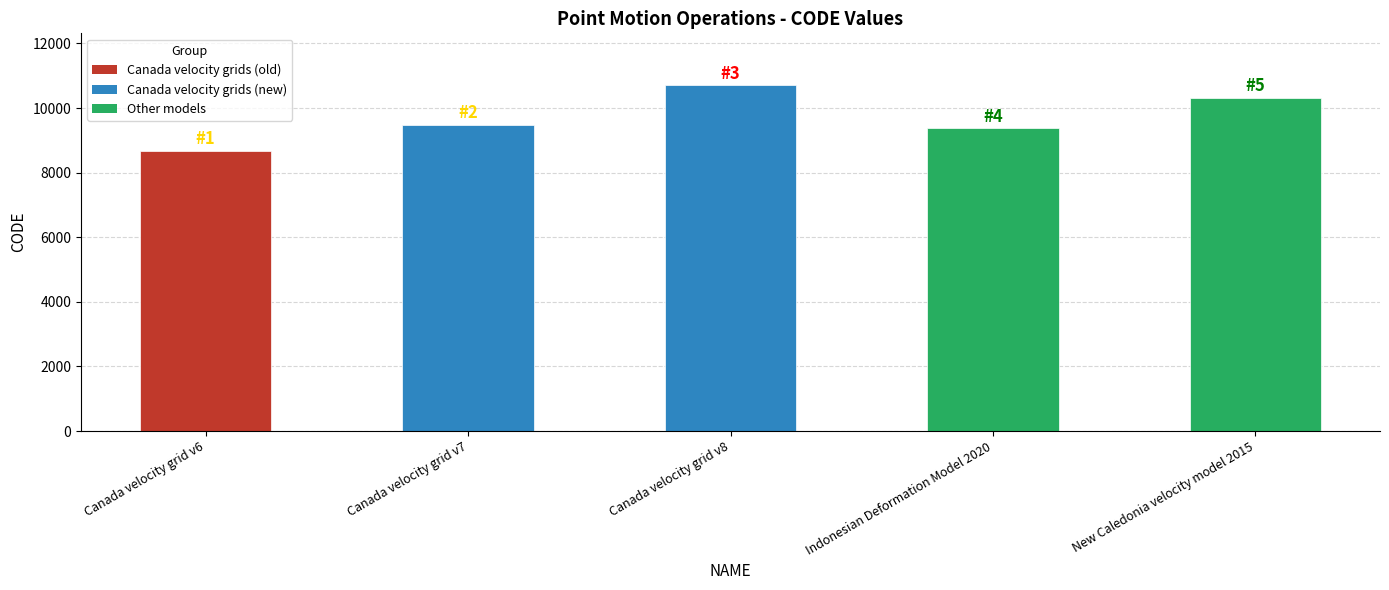

What is the average value?

9713